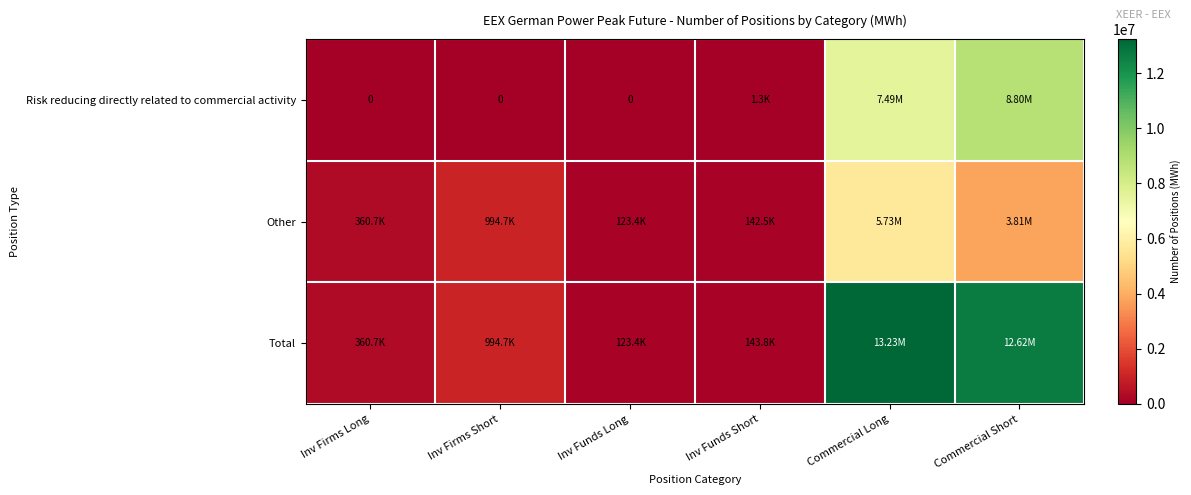

What is the approximate value of Risk reducing directly related to commercial activity at Commercial Long?

7494768